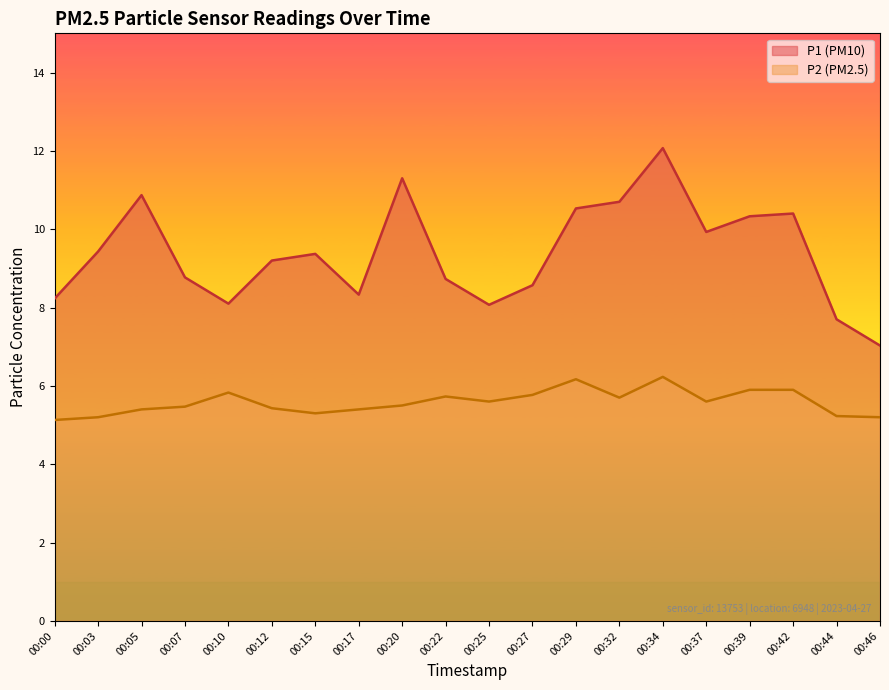

Is it true that P2 equals 3.4 at 00:29?

False